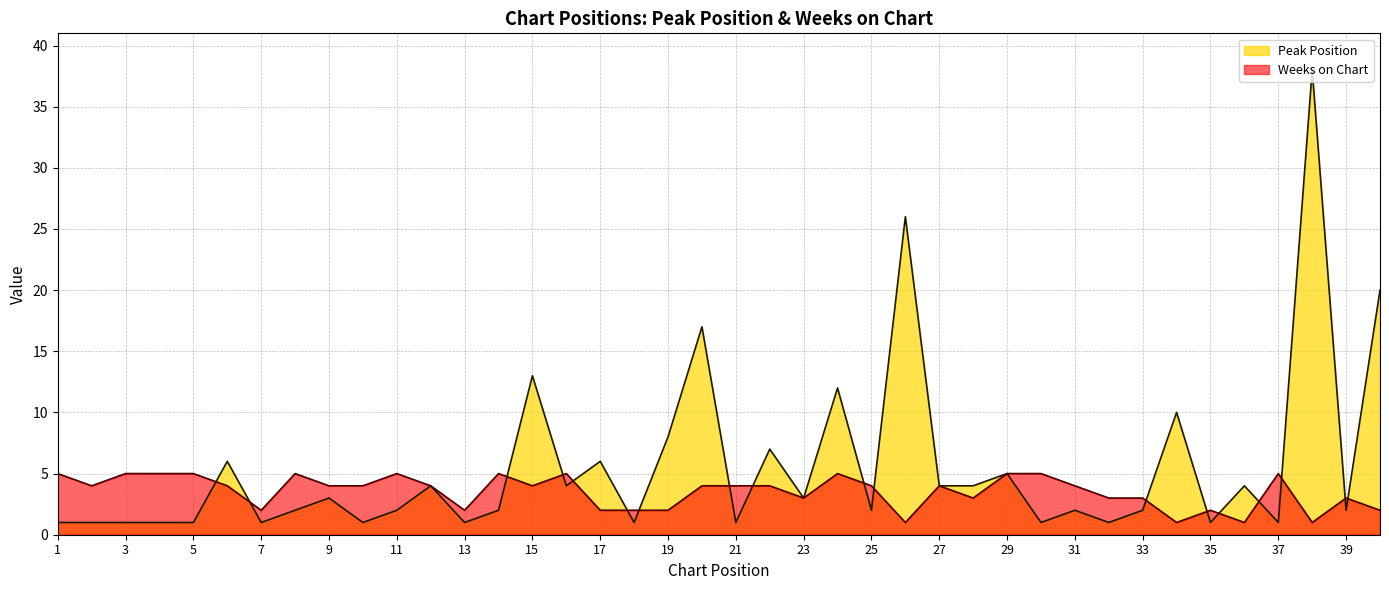

True or false: Peak Position and Weeks on Chart intersect in this chart.

True